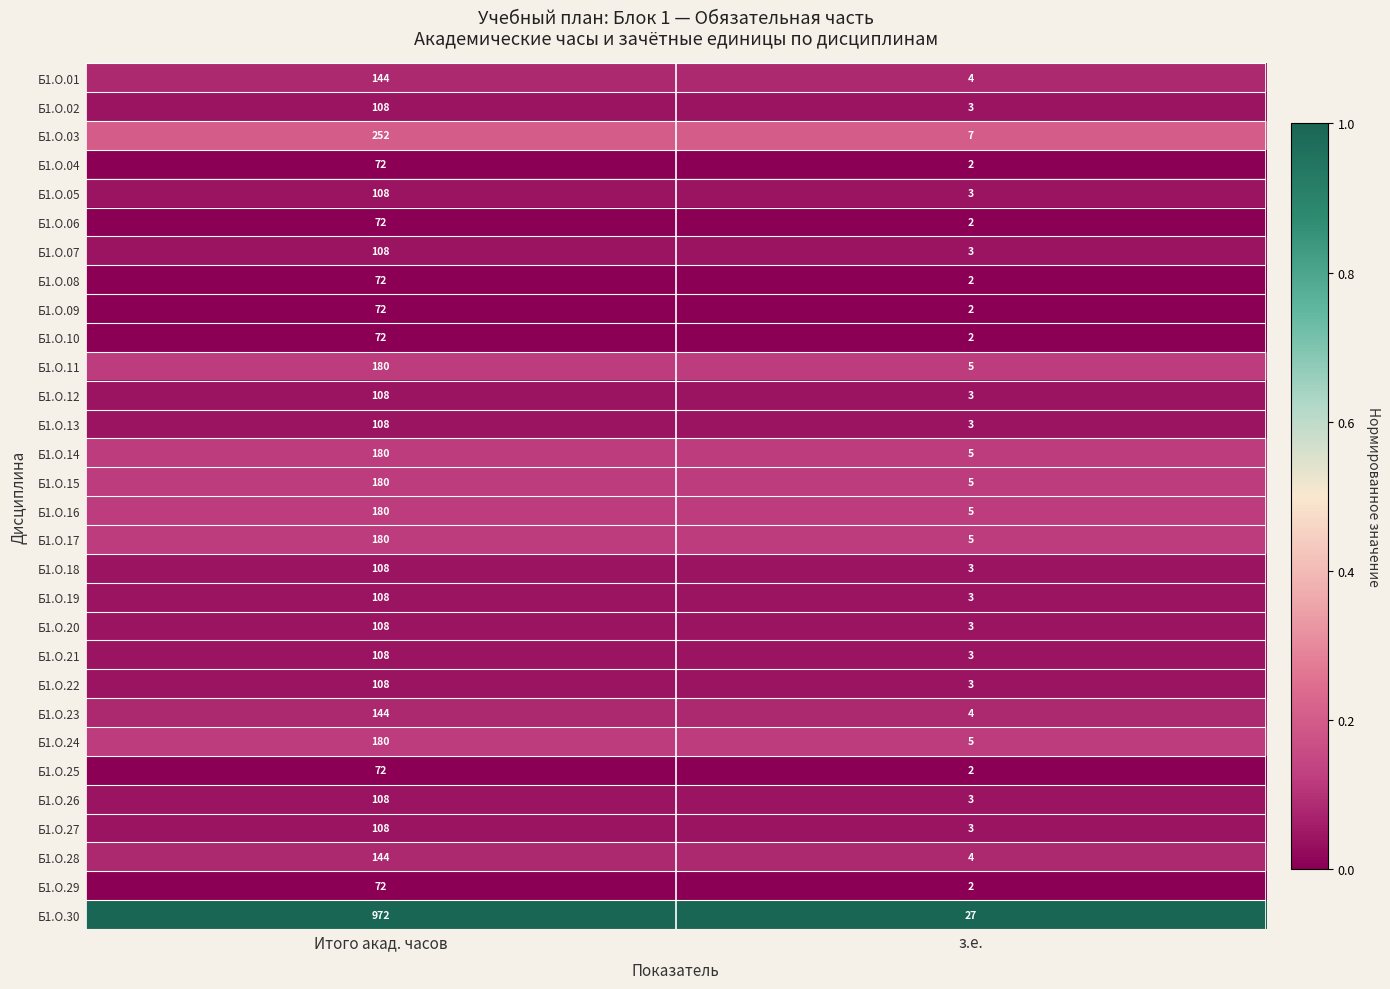

What is the total value across all series at Итого акад. часов?

4536